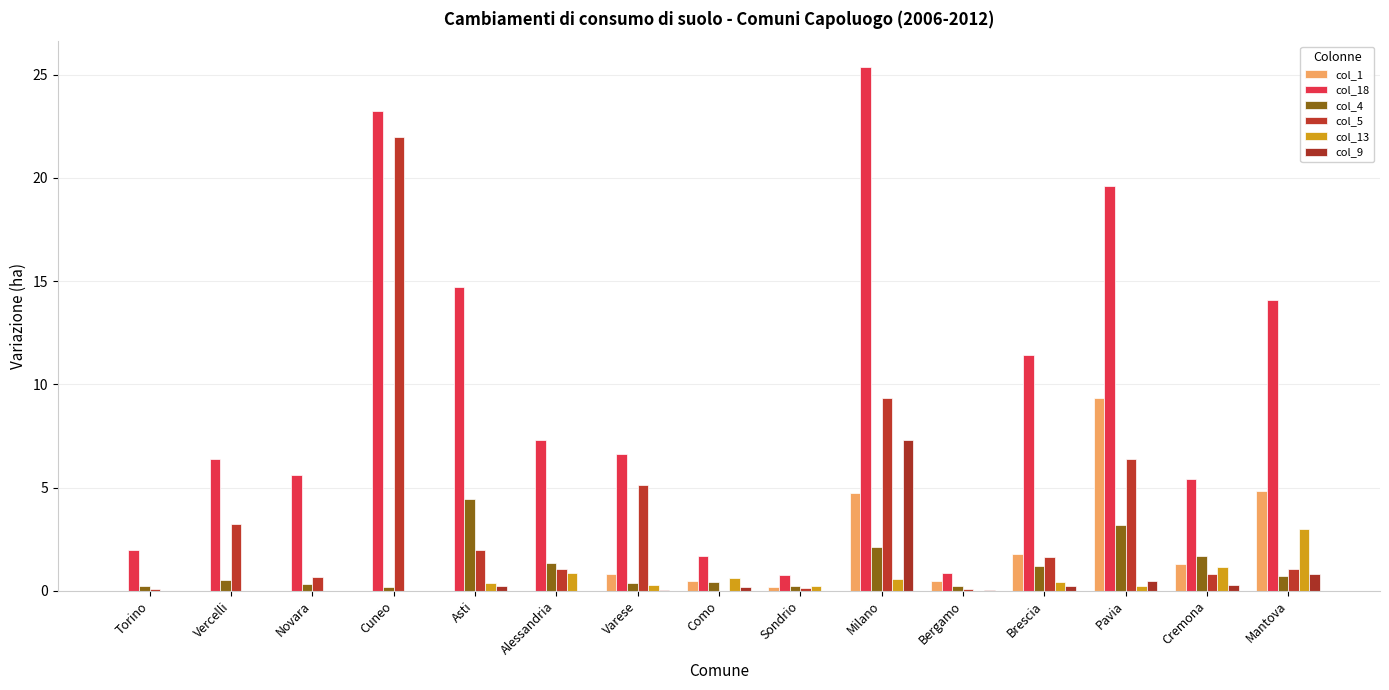

Are the bars grouped side by side (vs. stacked)?

Yes